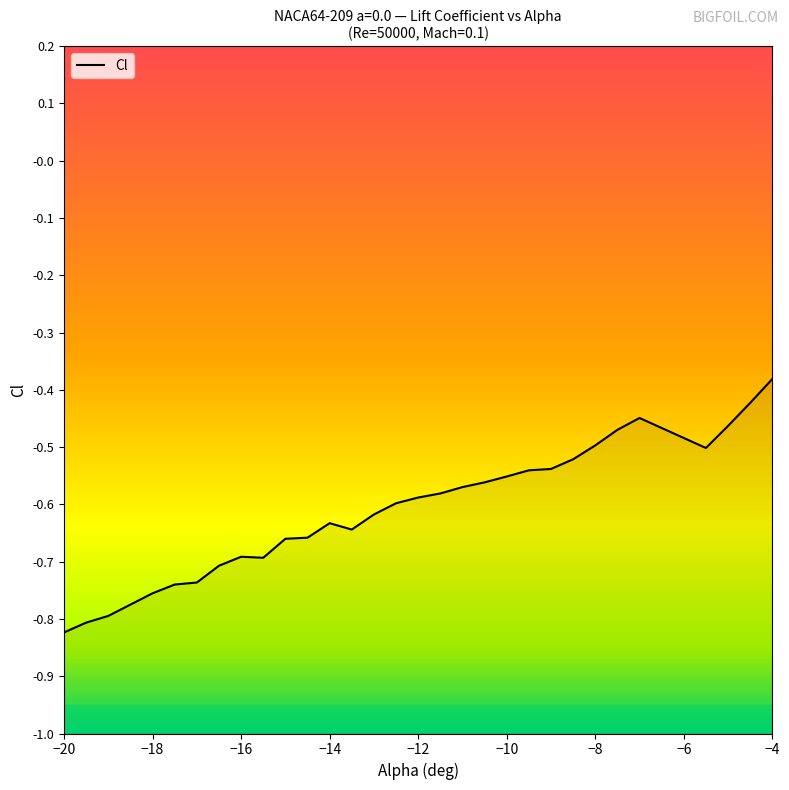

Reading left to right, list all the values displayed in this chart.

-0.8	-0.8	-0.8	-0.8	-0.7	-0.7	-0.7	-0.7	-0.7	-0.7	-0.7	-0.6	-0.6	-0.6	-0.6	-0.6	-0.6	-0.6	-0.6	-0.6	-0.5	-0.5	-0.5	-0.5	-0.5	-0.4	-0.5	-0.5	-0.4	-0.4